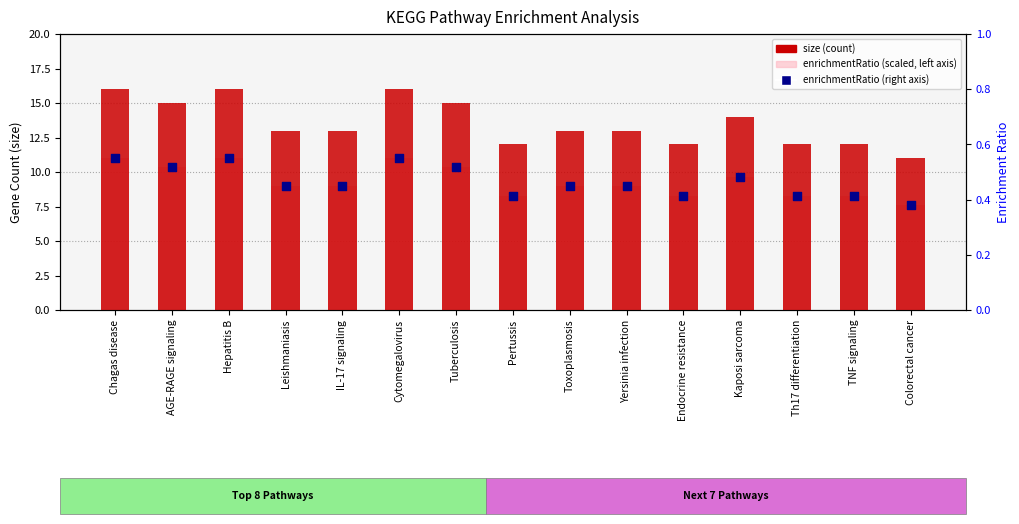

What are all the series names shown in the legend?

size, enrichmentRatio (scaled), enrichmentRatio